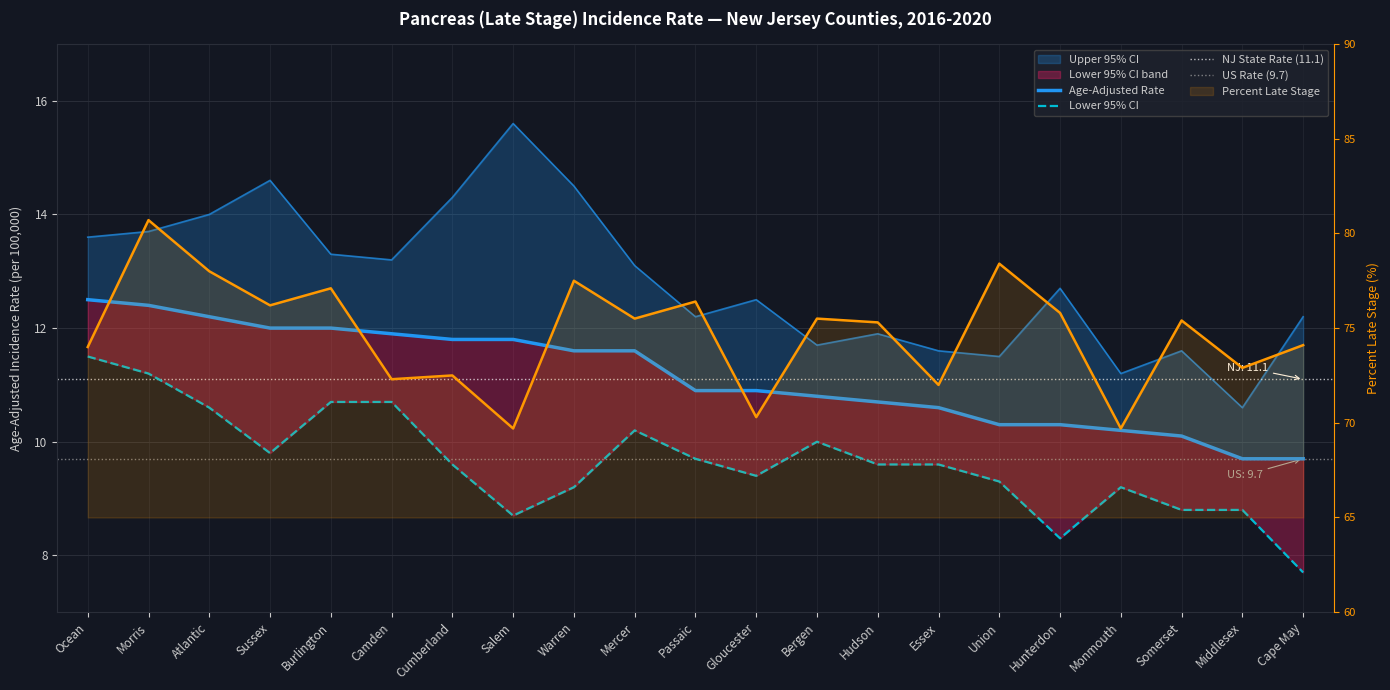

Reading left to right, list all the values displayed in this chart.

Age-Adjusted Rate: 12.5	12.4	12.2	12.0	12.0	11.9	11.8	11.8	11.6	11.6	10.9	10.9	10.8	10.7	10.6	10.3	10.3	10.2	10.1	9.7	9.7
Lower 95% CI: 11.5	11.2	10.6	9.8	10.7	10.7	9.6	8.7	9.2	10.2	9.7	9.4	10.0	9.6	9.6	9.3	8.3	9.2	8.8	8.8	7.7
Upper 95% CI: 13.6	13.7	14.0	14.6	13.3	13.2	14.3	15.6	14.5	13.1	12.2	12.5	11.7	11.9	11.6	11.5	12.7	11.2	11.6	10.6	12.2
Percent Late Stage: 74.0	80.7	78.0	76.2	77.1	72.3	72.5	69.7	77.5	75.5	76.4	70.3	75.5	75.3	72.0	78.4	75.8	69.7	75.4	72.9	74.1